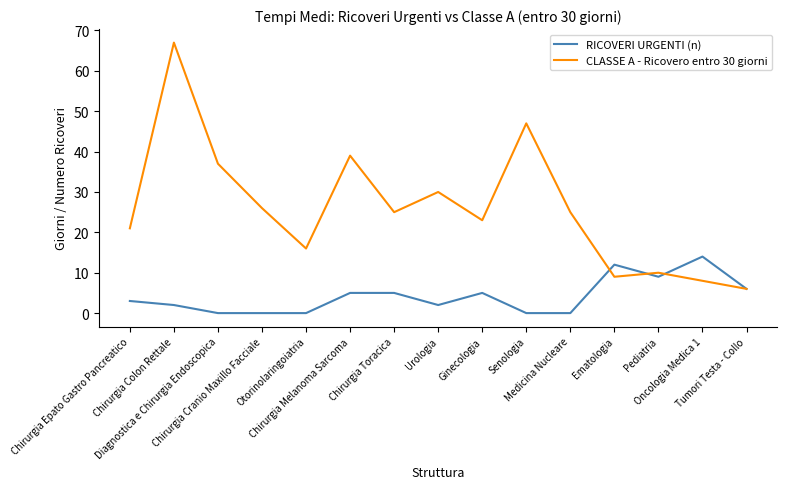

Which series has the largest range (max minus min)?

CLASSE A - Ricovero entro 30 giorni